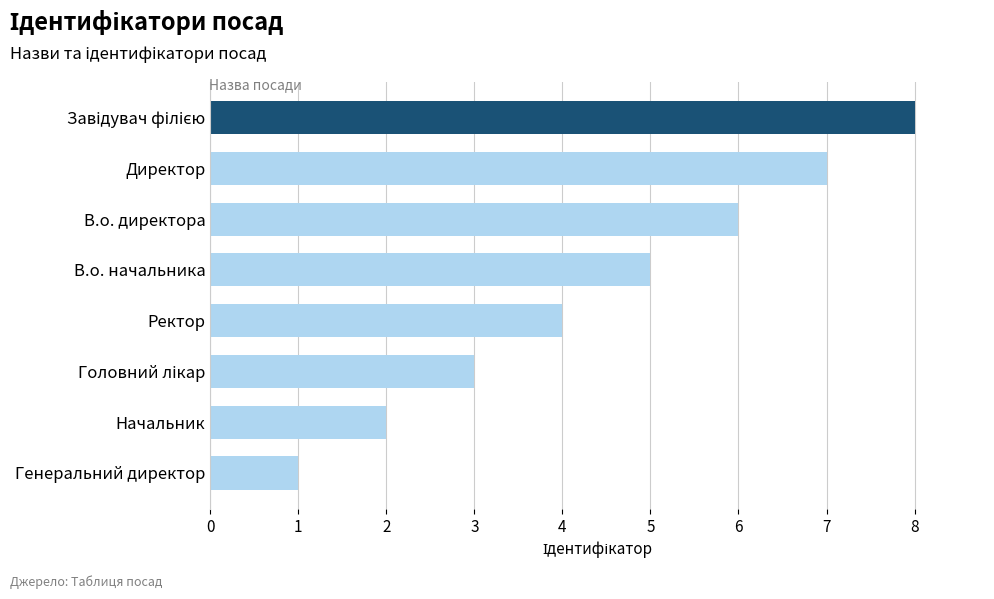

Is it true that the value at Ректор is 2?

False